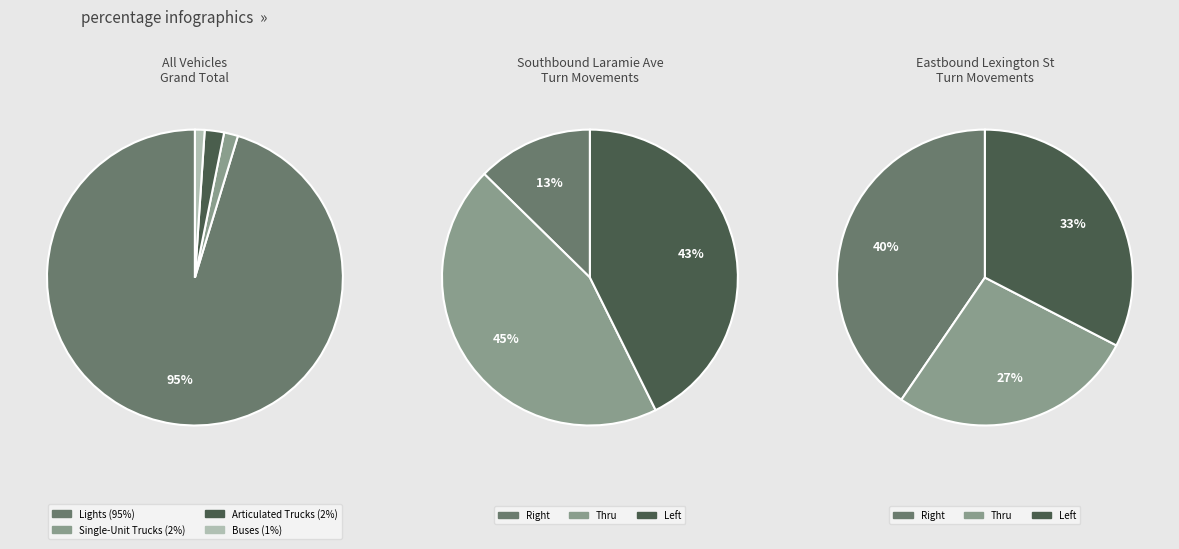

Is Lights the majority of the pie?

Yes